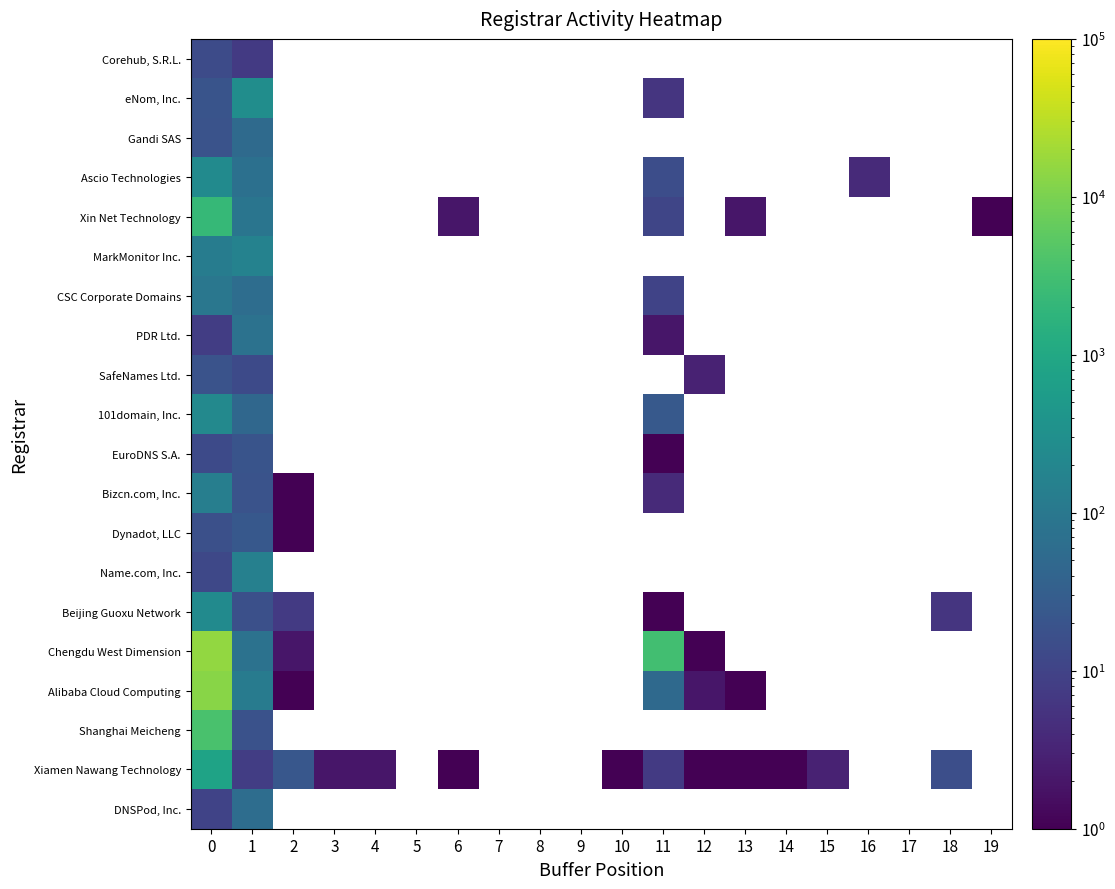

Rank the series by their maximum value, from highest to lowest.

Chengdu West Dimension, Alibaba Cloud Computing, Shanghai Meicheng, Xin Net Technology, Xiamen Nawang Technology, eNom, Inc., Ascio Technologies, Beijing Guoxu Network, 101domain, Inc., MarkMonitor Inc., Name.com, Inc., Bizcn.com, Inc., CSC Corporate Domains, PDR Ltd., DNSPod, Inc., Gandi SAS, Dynadot, LLC, EuroDNS S.A., SafeNames Ltd., Corehub, S.R.L.